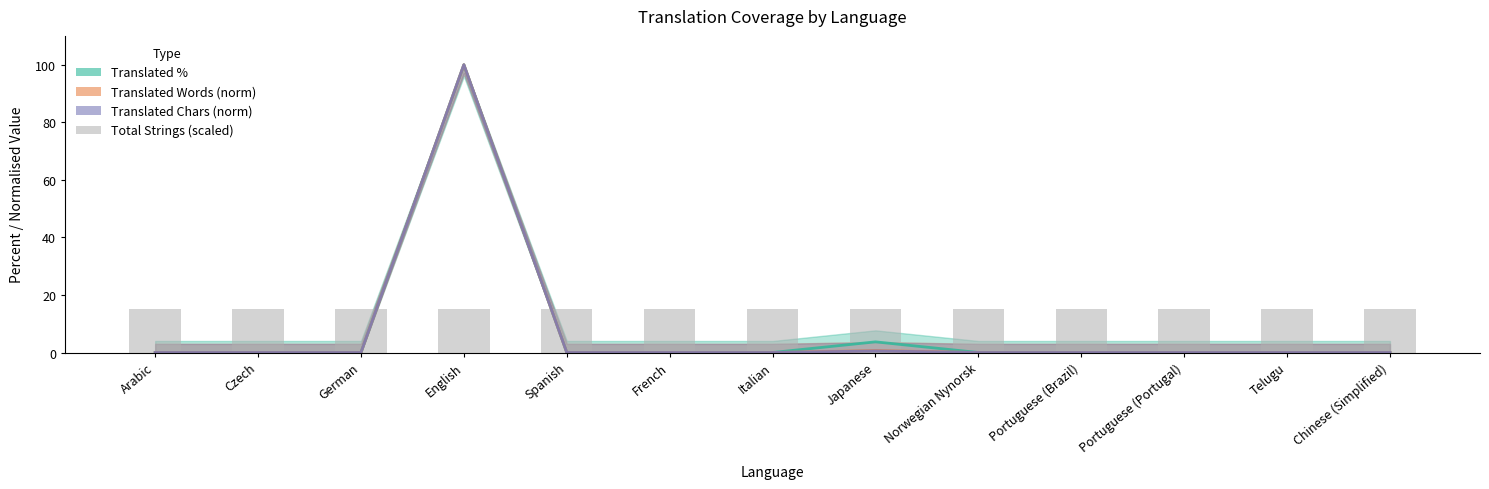

True or false: Translated Chars (norm) has a value of -53.4 at Arabic.

False